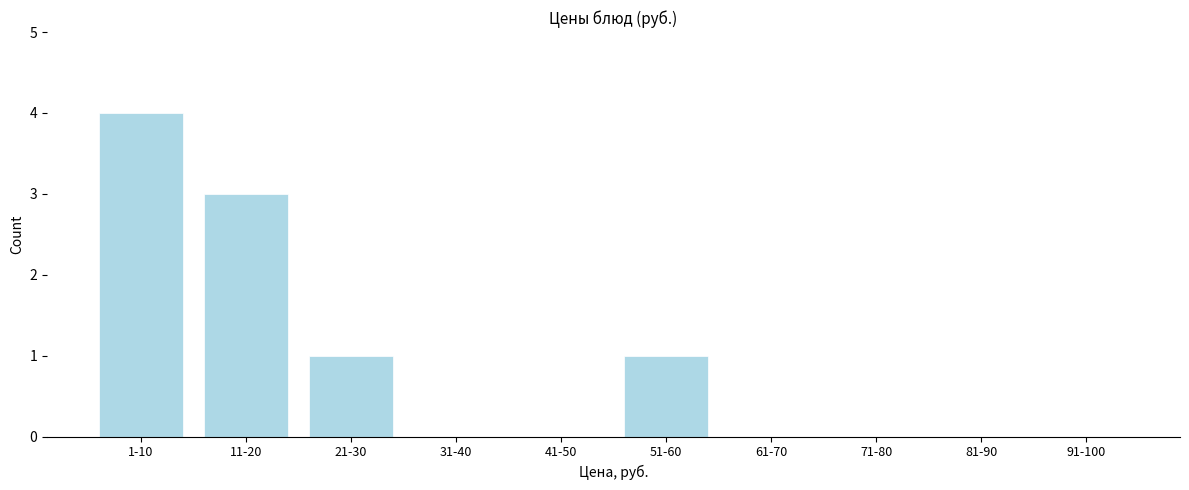

Reading right to left, extract all data points from this chart.

91-100=0	81-90=0	71-80=0	61-70=0	51-60=1	41-50=0	31-40=0	21-30=1	11-20=3	1-10=4